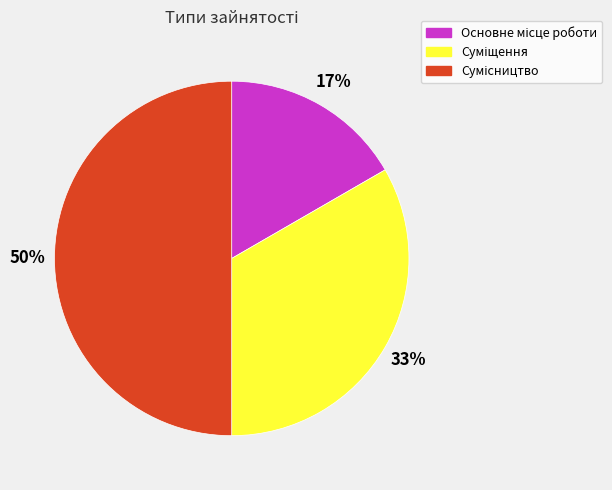

To the nearest percent, what is the average slice percentage?

33%